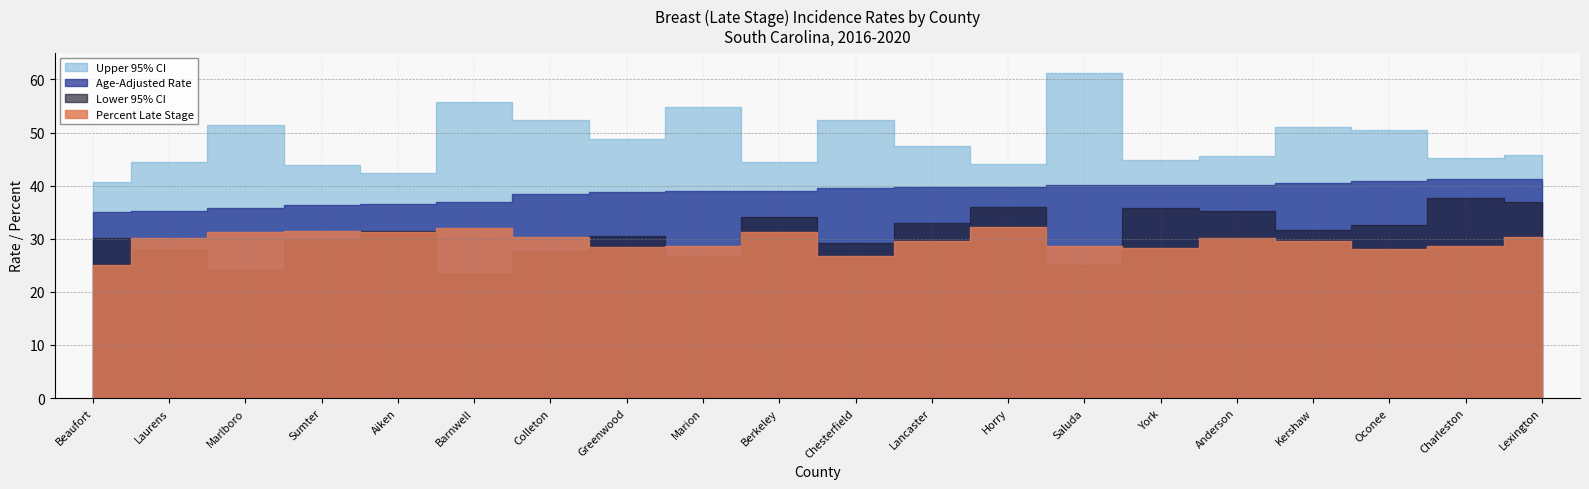

What is the value of the Upper 95% CI point at the 16th from the left?

45.6